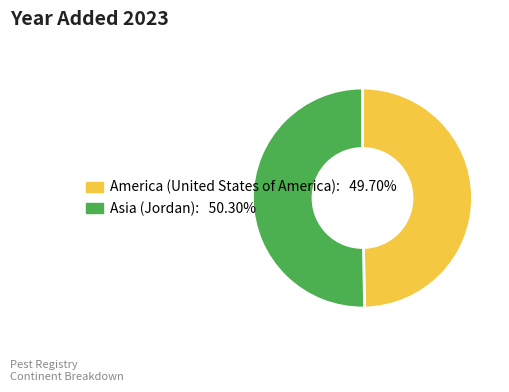

Is there a majority slice in this chart?

Yes